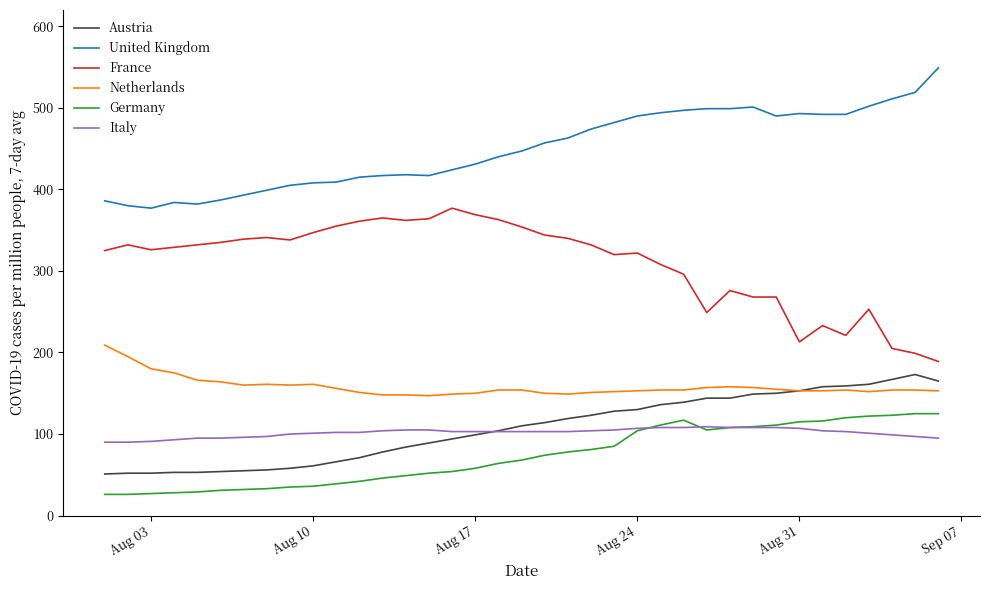

True or false: France and Austria intersect in this chart.

False